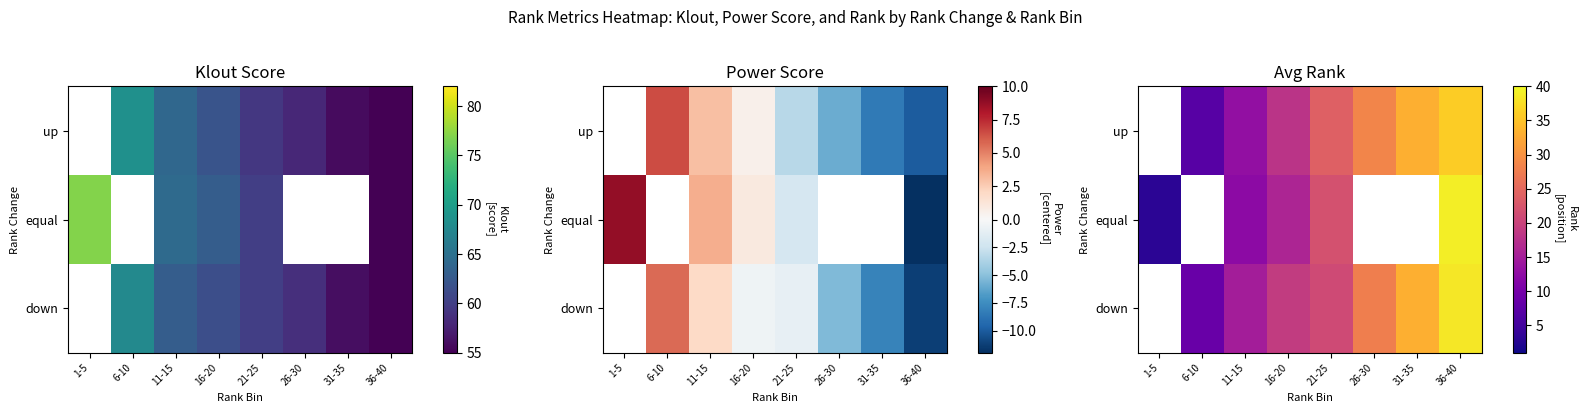

How many data points in down are above 21?

3